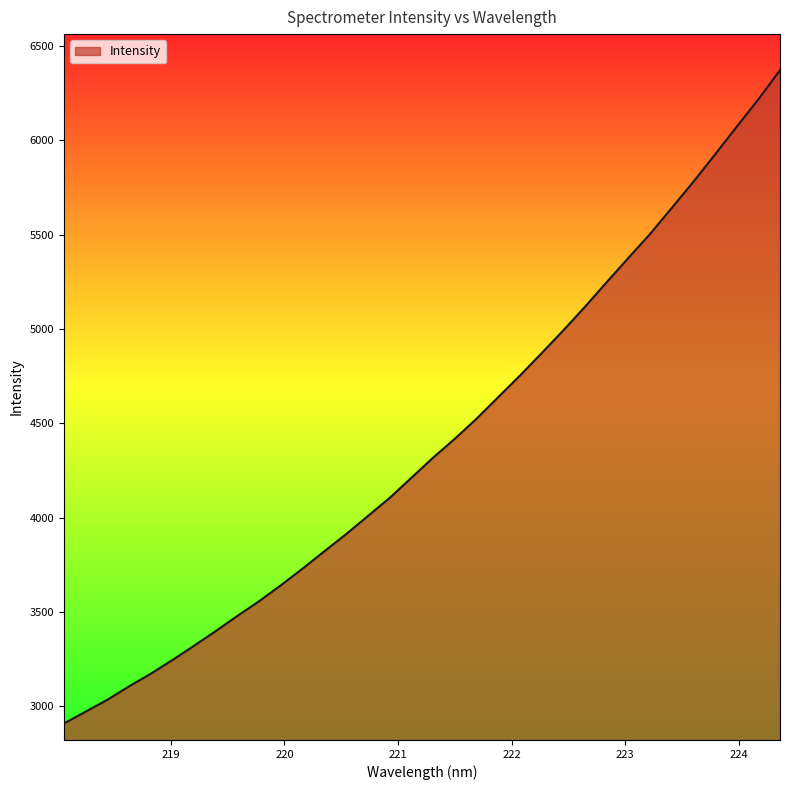

What is the maximum value shown in the chart?

6372.3